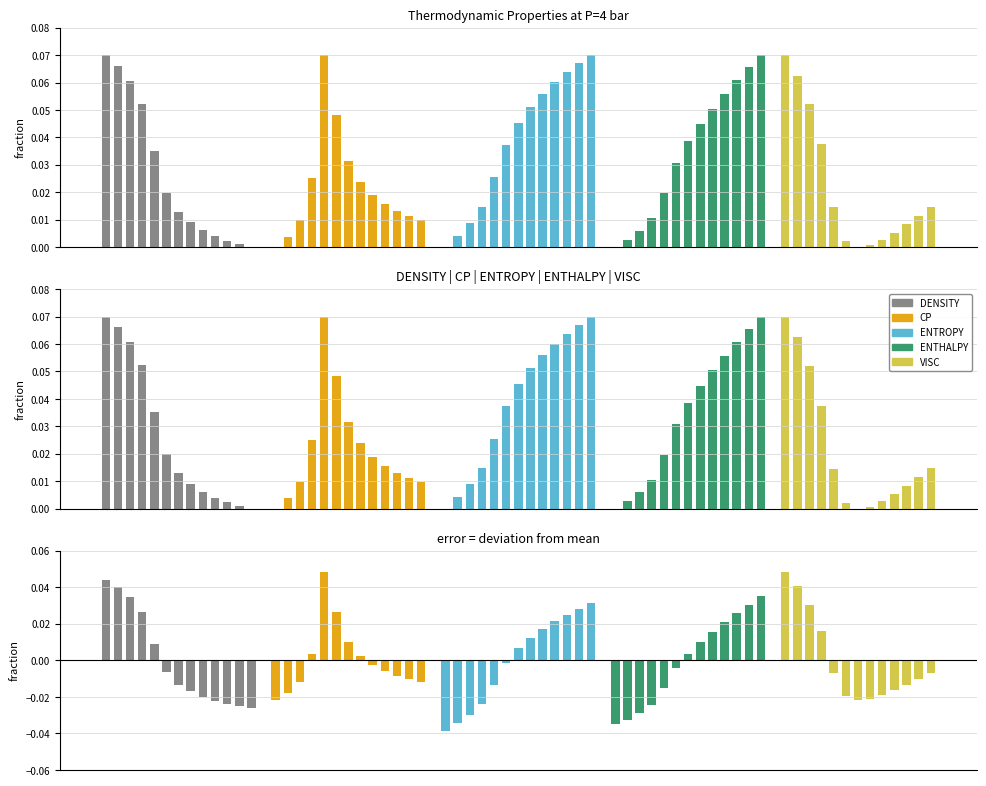

How many series are shown in this chart?

5